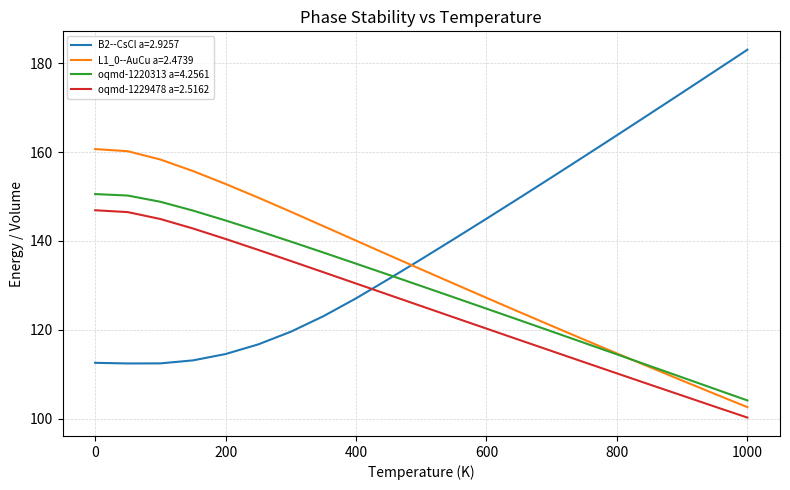

Which series has the widest spread of values?

B2--CsCl a=2.9257